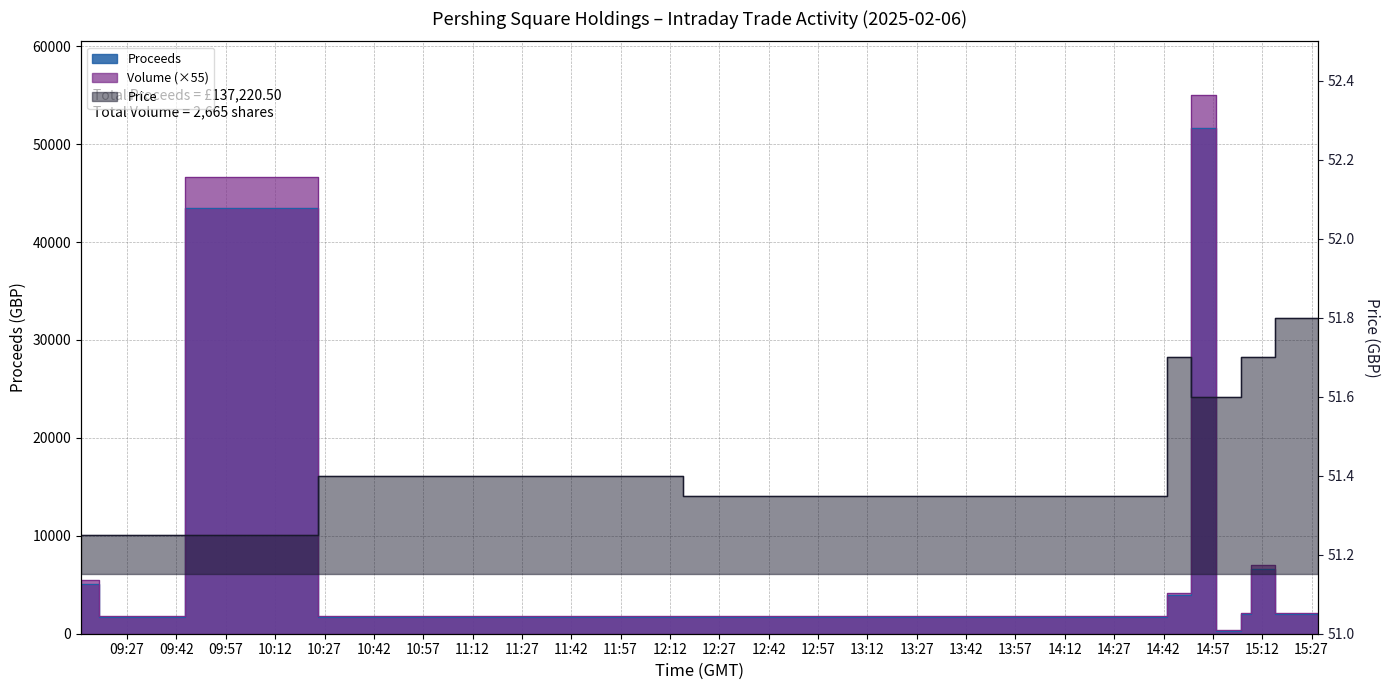

Which category has the lowest value across all series?

2025-02-06 09:13